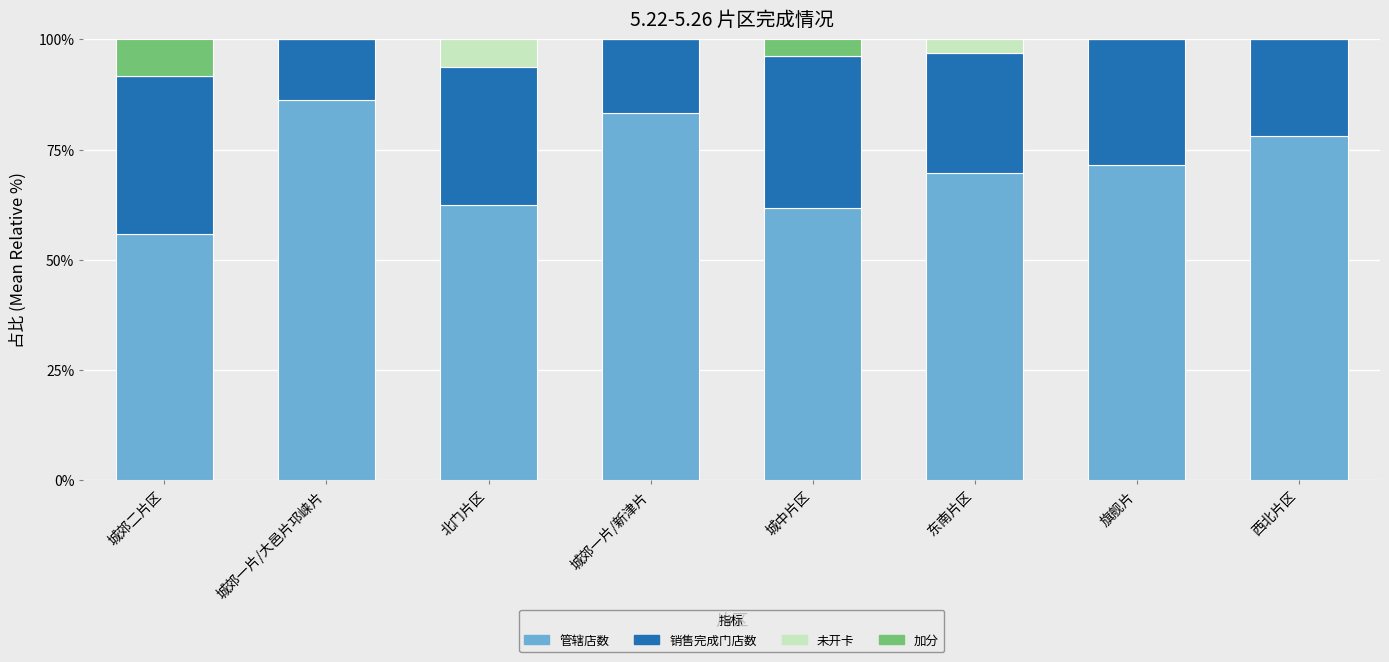

What is the sum of the 管辖店数 values at 旗舰片 and 西北片区?

149.6